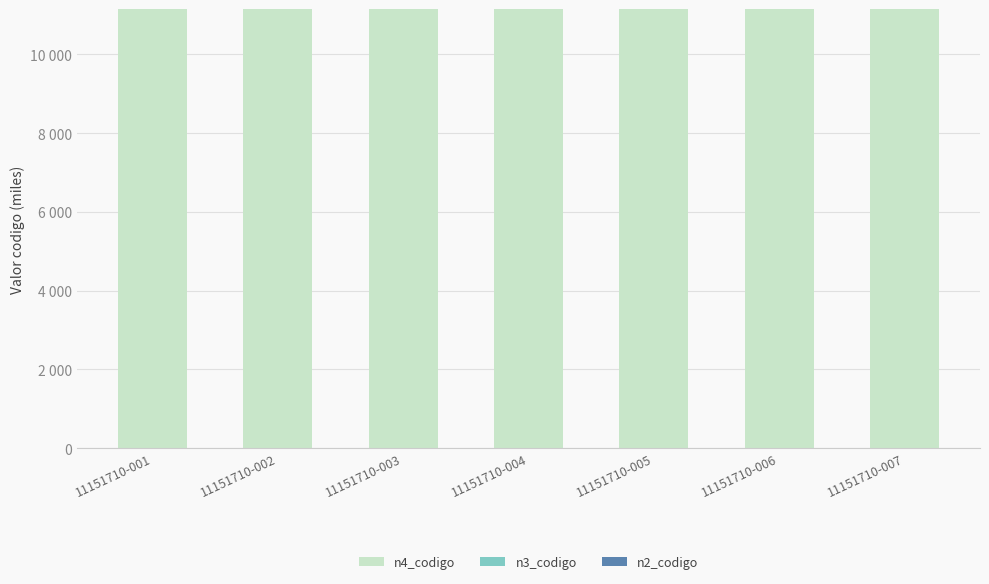

Reading right to left, list all the values displayed in this chart.

n4_codigo: 11151.7	11151.7	11151.7	11151.7	11151.7	11151.7	11151.7
n3_codigo: -0.0	-0.0	-0.0	-0.0	-0.0	-0.0	-0.0
n2_codigo: -1.7	-1.7	-1.7	-1.7	-1.7	-1.7	-1.7